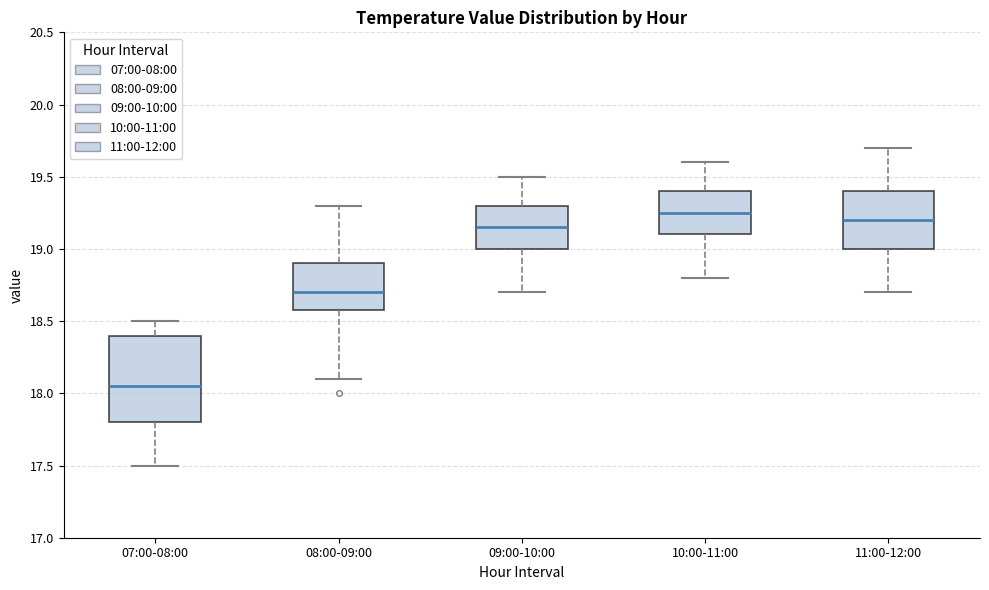

Reading left to right, read every box against the y-axis: the position of its median line, the range the box covers, and the ends of its whiskers. The values are not printed on the chart, so give them approximately, as read against the axis.

07:00-08:00: median 18.05, box 17.80 to 18.40, whiskers 17.50 to 18.50
08:00-09:00: median 18.70, box 18.60 to 18.90, whiskers 18.10 to 19.30
09:00-10:00: median 19.15, box 19.00 to 19.30, whiskers 18.70 to 19.50
10:00-11:00: median 19.25, box 19.10 to 19.40, whiskers 18.80 to 19.60
11:00-12:00: median 19.20, box 19.00 to 19.40, whiskers 18.70 to 19.70